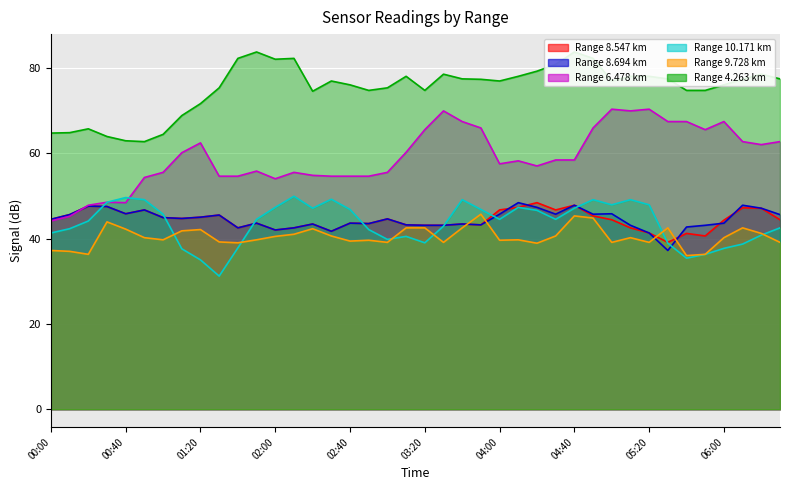

Reading left to right, transcribe all the data shown in this chart.

8.547: 44.5	45.6	47.6	47.5	45.8	46.7	44.9	44.7	45.0	45.5	42.5	43.6	42.0	42.5	43.4	41.7	43.6	43.5	44.6	43.2	43.1	43.1	43.4	43.2	46.7	47.3	48.4	46.7	47.8	45.3	44.4	42.5	41.3	39.1	41.2	40.6	44.3	47.2	47.1	44.4
8.694: 44.5	45.6	47.6	47.5	45.8	46.7	44.9	44.7	45.0	45.5	42.5	43.6	42.0	42.5	43.4	41.7	43.6	43.5	44.6	43.2	43.1	43.1	43.4	43.2	45.7	48.4	47.3	45.7	47.8	45.7	45.8	43.1	41.3	37.2	42.7	43.1	43.6	47.8	47.1	45.6
6.478: 44.1	45.2	47.8	48.5	48.4	54.3	55.5	60.1	62.4	54.6	54.6	55.8	54.0	55.5	54.8	54.6	54.6	54.6	55.5	60.2	65.5	69.9	67.4	65.9	57.5	58.2	57.0	58.4	58.4	65.9	70.3	69.9	70.3	67.4	67.4	65.5	67.4	62.7	62.0	62.7
10.171: 41.3	42.3	44.1	48.5	49.6	49.1	45.7	37.6	35.0	31.2	37.8	44.5	47.3	49.9	47.1	49.2	46.8	42.1	39.8	40.5	39.0	42.9	49.1	46.8	44.5	47.3	46.6	44.5	47.1	49.1	47.9	49.1	47.9	38.9	35.4	36.3	37.7	38.7	40.8	42.5
9.728: 37.2	37.0	36.3	43.9	42.2	40.2	39.7	41.8	42.1	39.2	39.0	39.7	40.5	41.0	42.3	40.6	39.4	39.6	39.1	42.5	42.5	39.1	42.5	45.7	39.6	39.7	38.9	40.6	45.3	44.8	39.1	40.2	39.1	42.5	36.0	36.3	40.2	42.5	41.2	39.1
4.263: 64.7	64.8	65.7	63.9	62.9	62.7	64.4	68.8	71.6	75.3	82.2	83.7	82.0	82.2	74.5	76.9	76.0	74.7	75.3	78.0	74.7	78.5	77.4	77.3	76.9	78.0	79.2	80.8	83.7	82.2	76.9	78.0	78.0	77.4	74.7	74.7	76.0	77.3	78.5	77.4